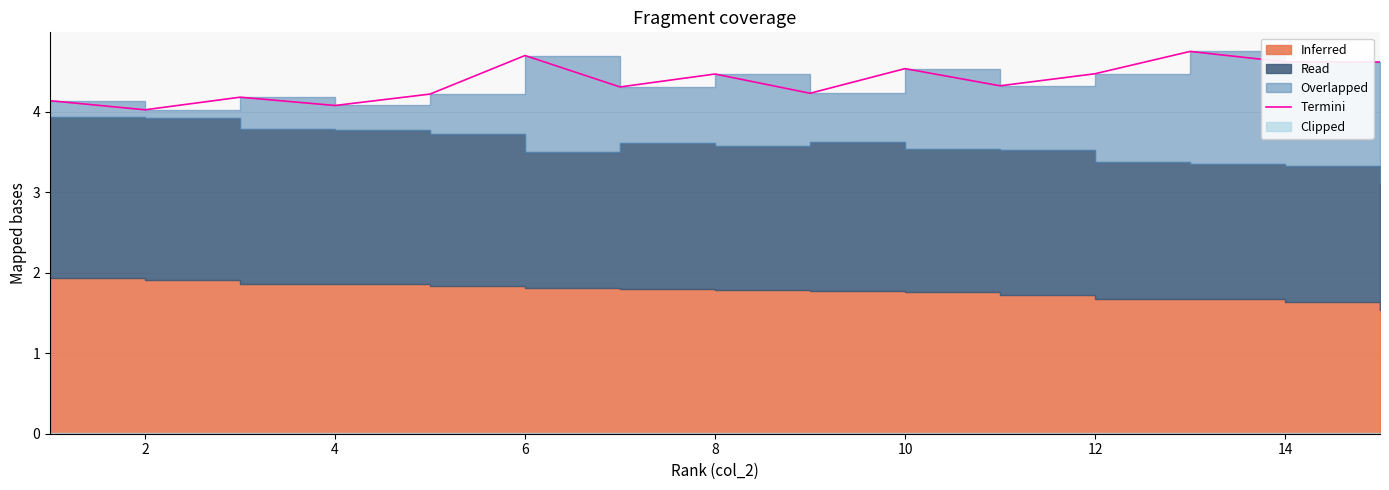

How many lines are shown in the chart?

1